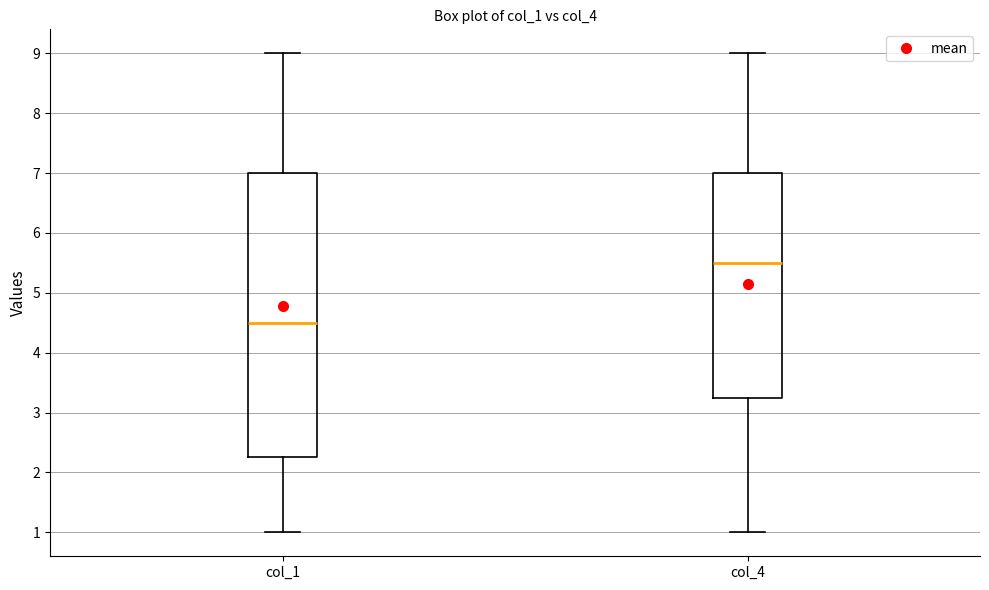

Which box's median line is the lowest?

col_1